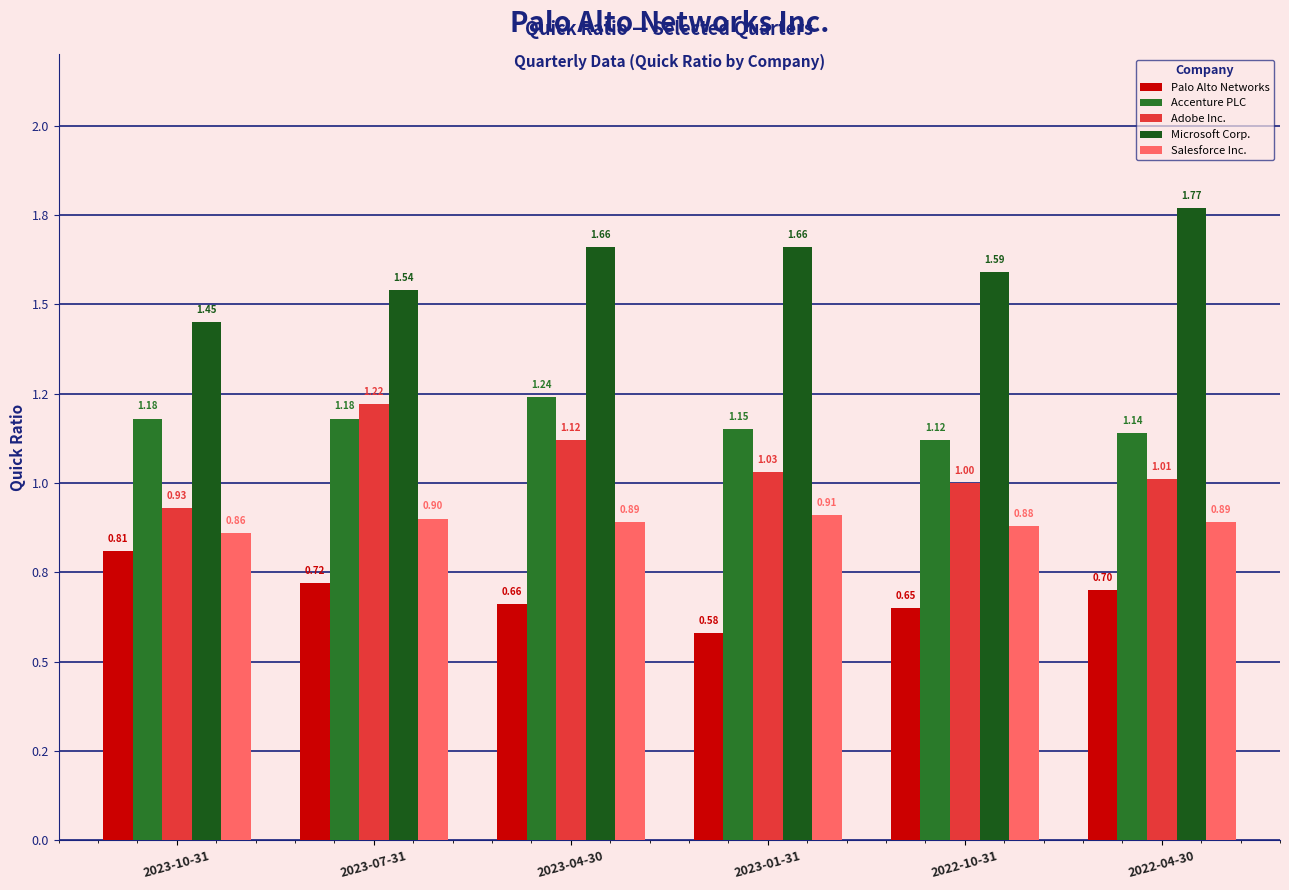

Is the value of Adobe Inc. at 2023-04-30 greater than the value of Microsoft Corp. at 2022-04-30?

No